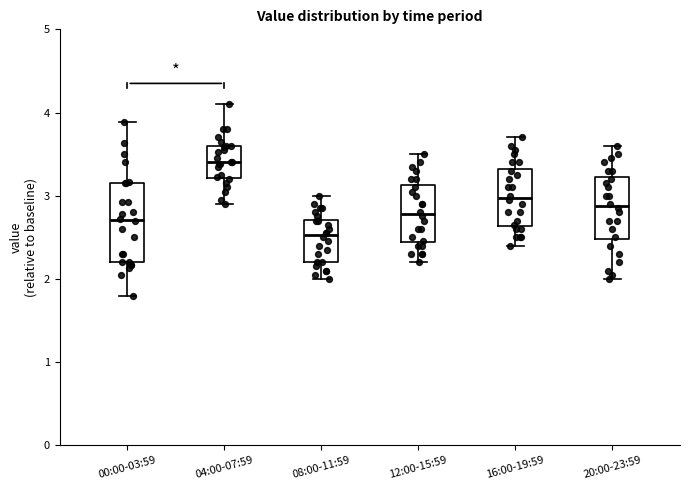

Reading left to right, read every box against the y-axis: the position of its median line, the range the box covers, and the ends of its whiskers. The values are not printed on the chart, so give them approximately, as read against the axis.

00:00-03:59: median 2.7, box 2.2 to 3.2, whiskers 1.8 to 3.9
04:00-07:59: median 3.4, box 3.2 to 3.6, whiskers 2.9 to 4.1
08:00-11:59: median 2.5, box 2.2 to 2.7, whiskers 2.0 to 3.0
12:00-15:59: median 2.8, box 2.4 to 3.1, whiskers 2.2 to 3.5
16:00-19:59: median 3.0, box 2.6 to 3.3, whiskers 2.4 to 3.7
20:00-23:59: median 2.9, box 2.5 to 3.2, whiskers 2.0 to 3.6